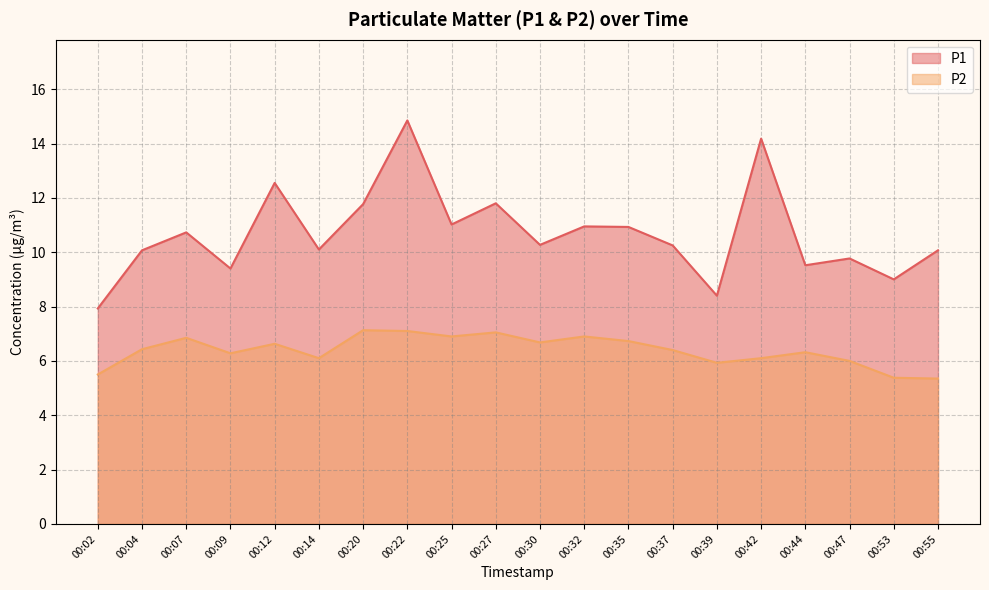

What is the spread (max minus min) of values at 00:47?

3.8